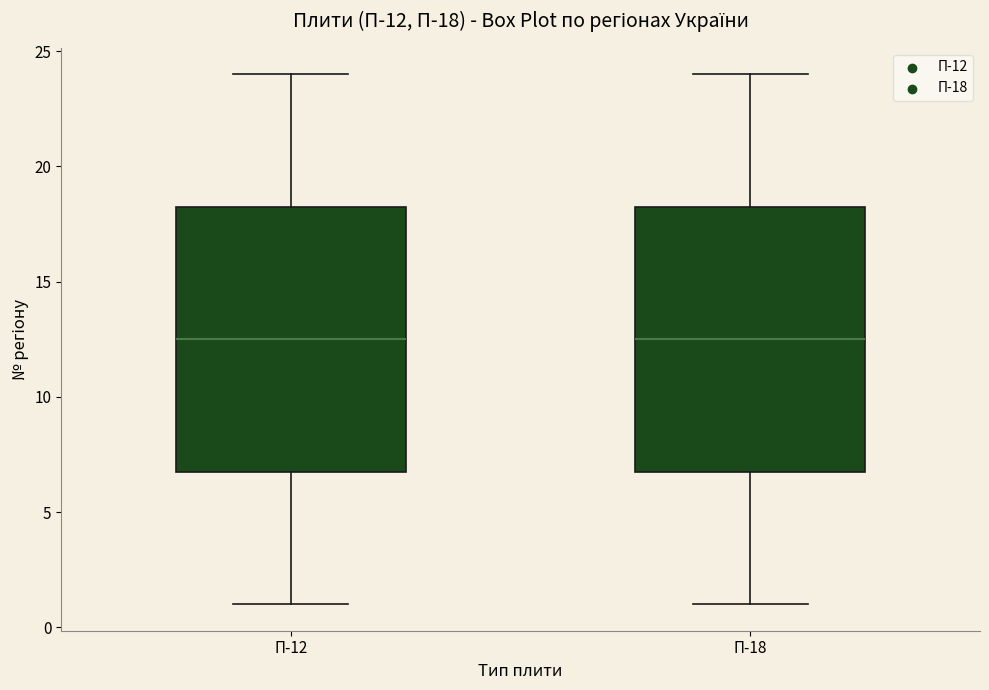

Where is the lower edge of the box for П-12 on the y-axis? The values are not printed on the chart, so give them approximately, as read against the axis.

7.0